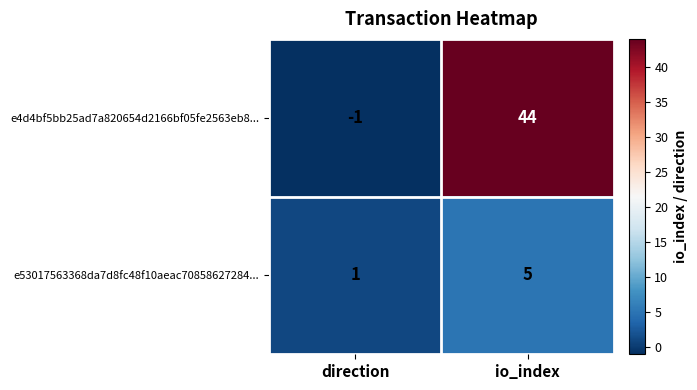

Which category has the lowest value in the e53017563368da7d8fc48f10aeac70858627284... series?

direction